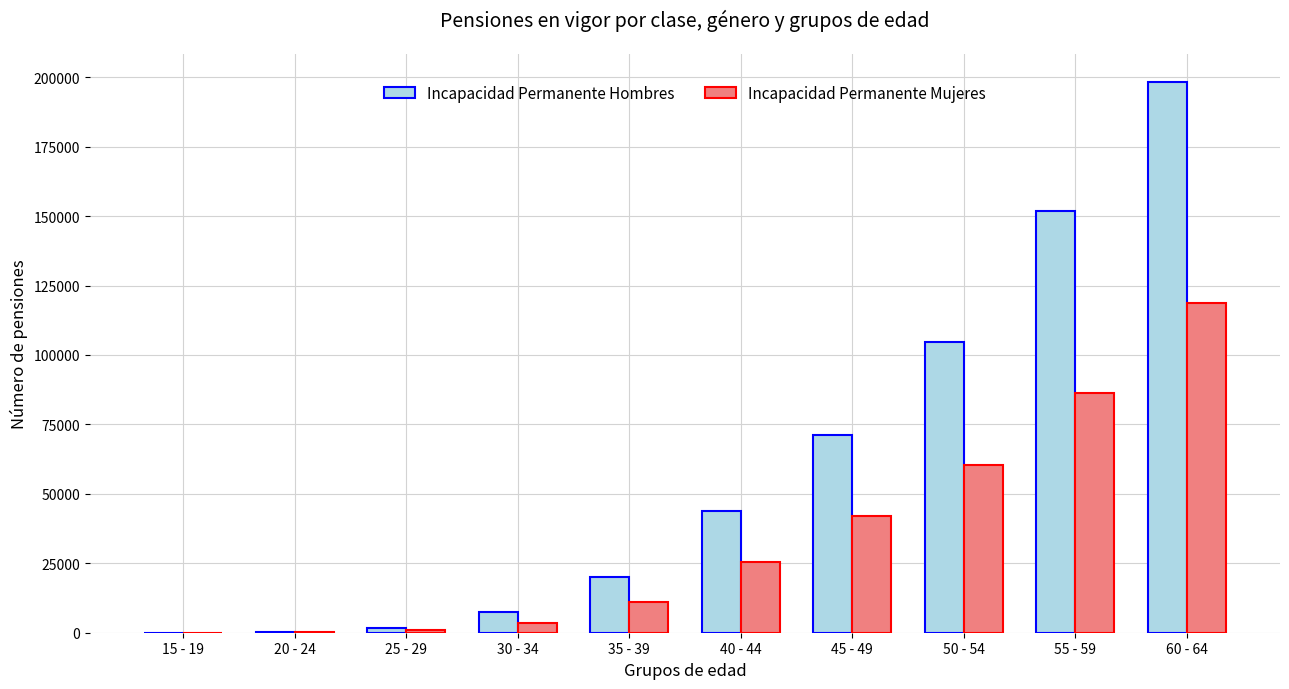

How many distinct data groups are displayed?

2